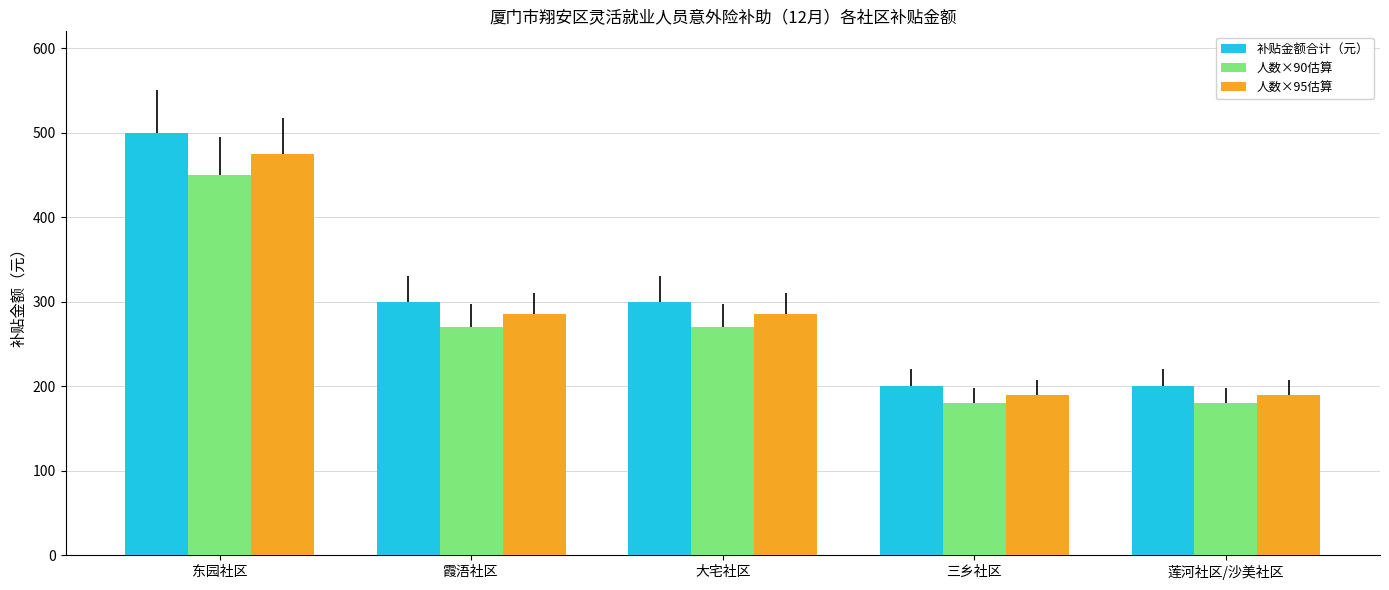

Rank the series by their maximum value, from lowest to highest.

人数×90估算, 人数×95估算, 补贴金额合计（元）